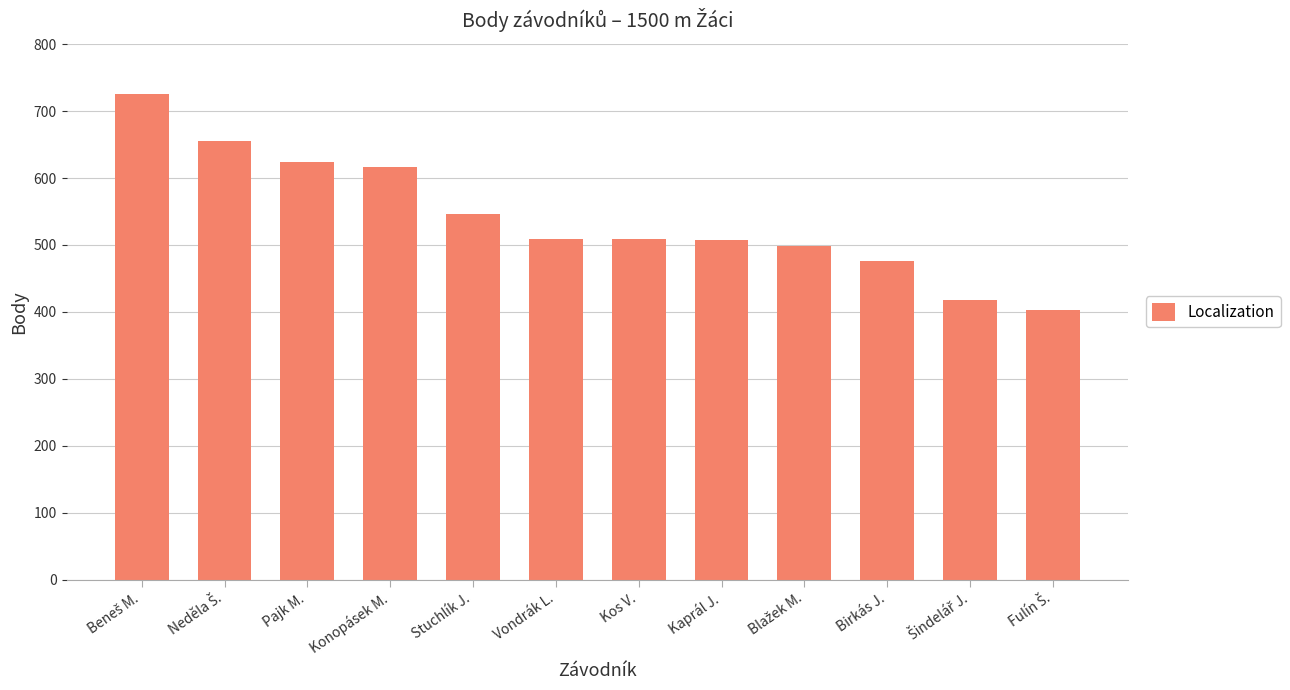

What is the value of the 11th bar from the left?

418